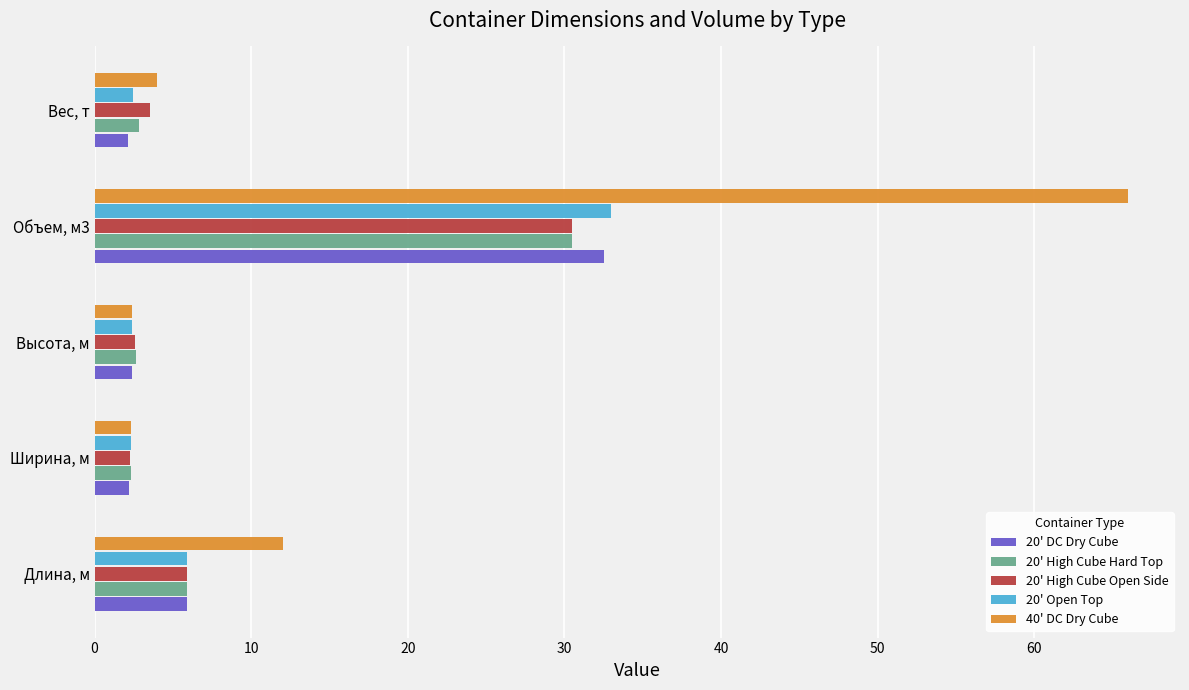

What is the sum of the 20' Open Top values at Высота, м and Ширина, м?

4.7